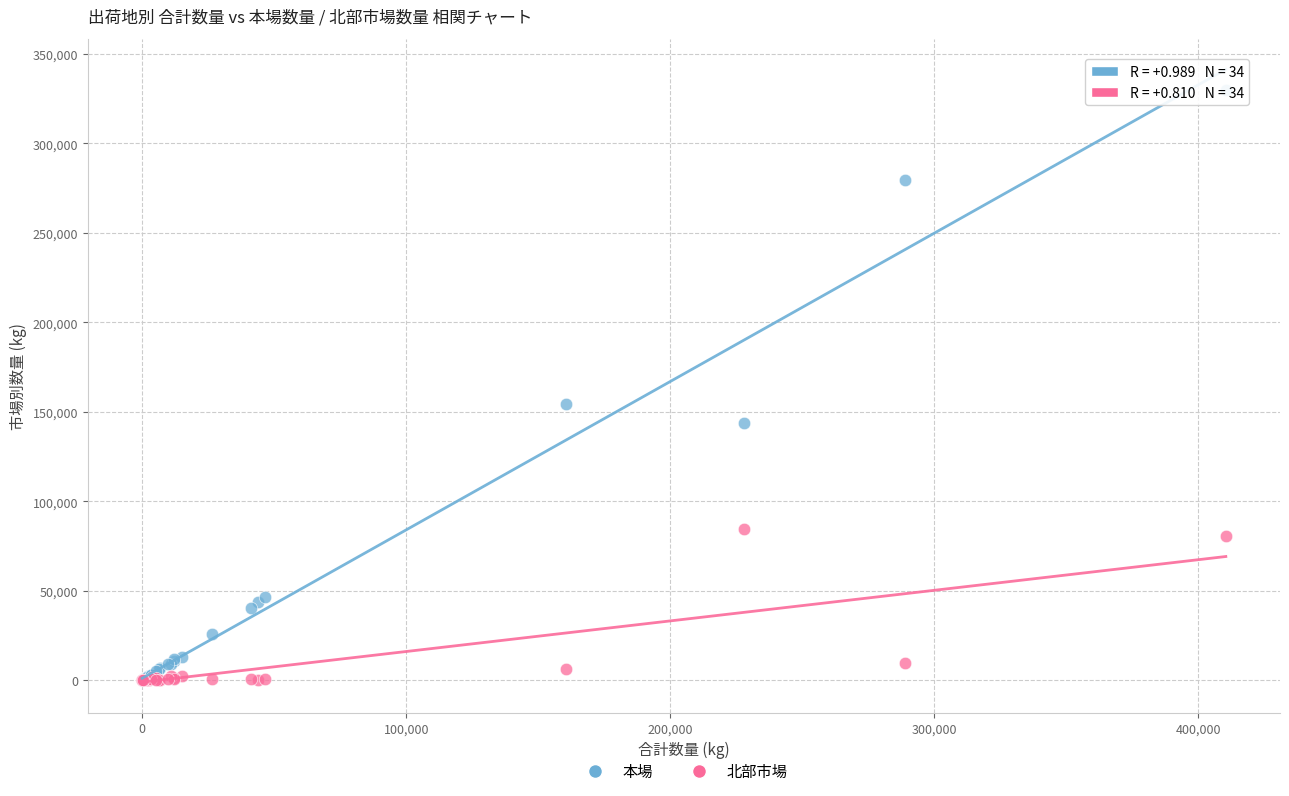

Which series has the widest spread of Y values?

本場